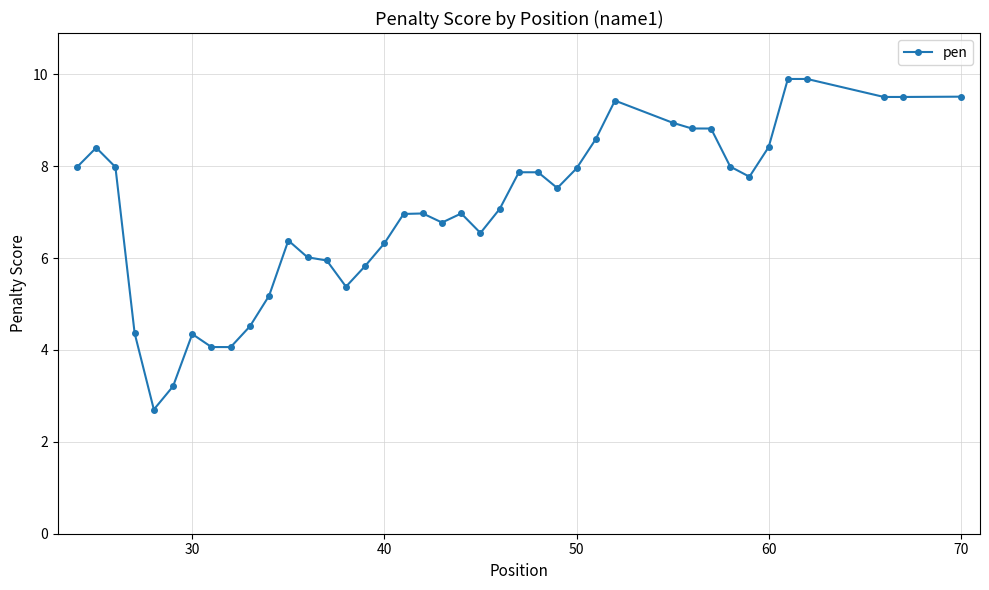

What is the difference between the second highest and minimum values?

7.2